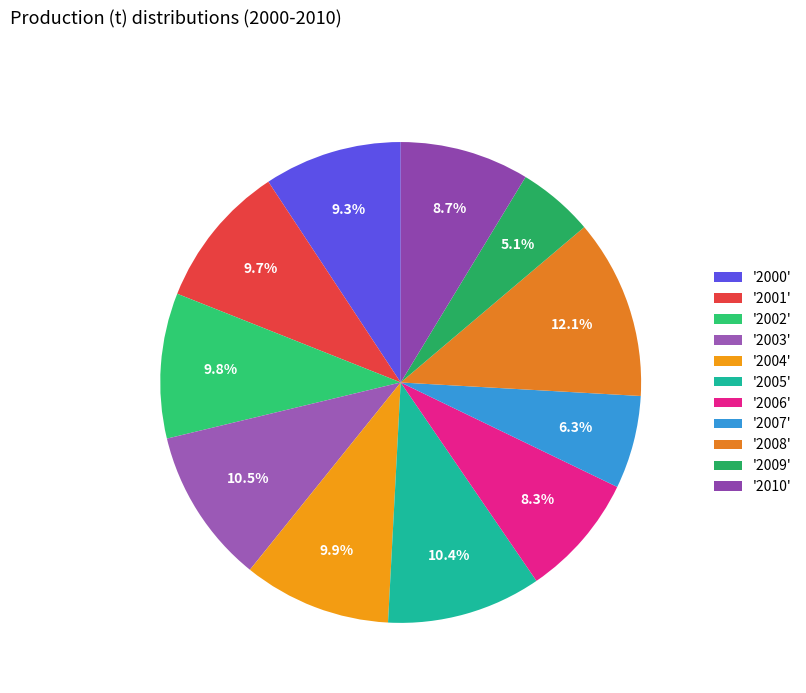

Is there any slice that represents more than half of the pie?

No